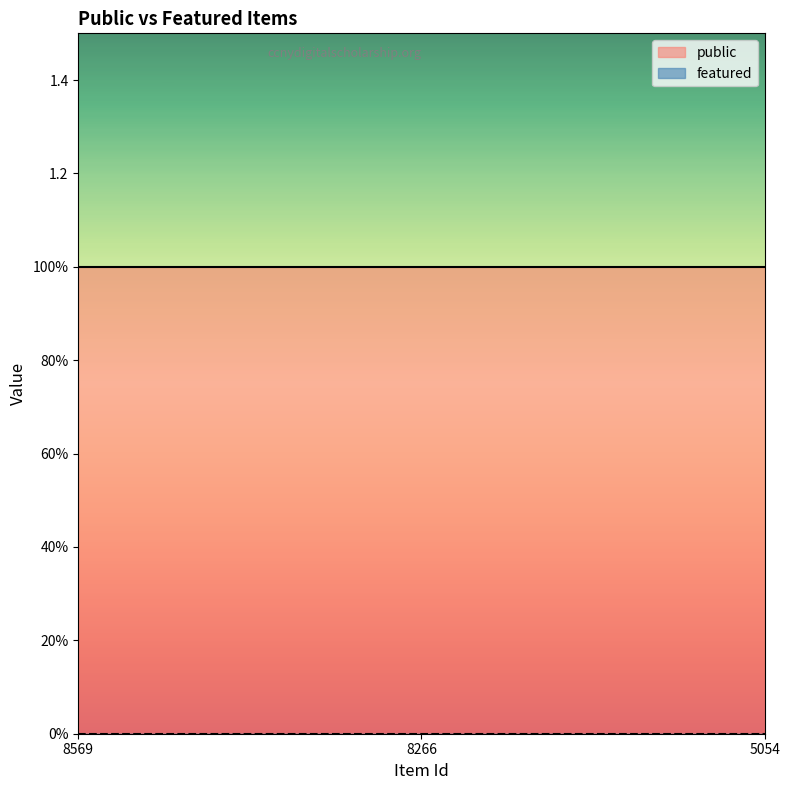

Is it true that featured equals 0 at 5054?

True